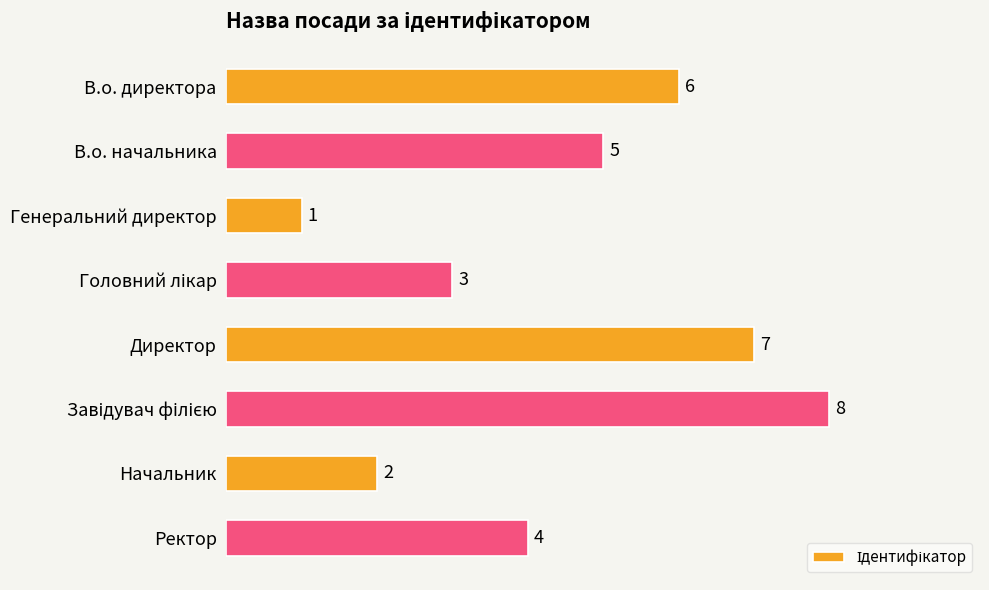

Are the bars horizontal?

Yes